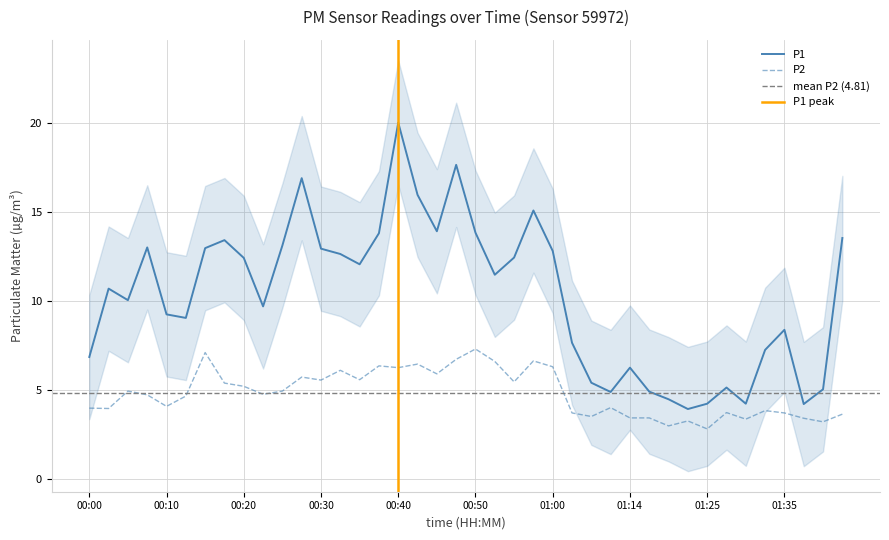

At which category is the sum across all series the highest?

00:40